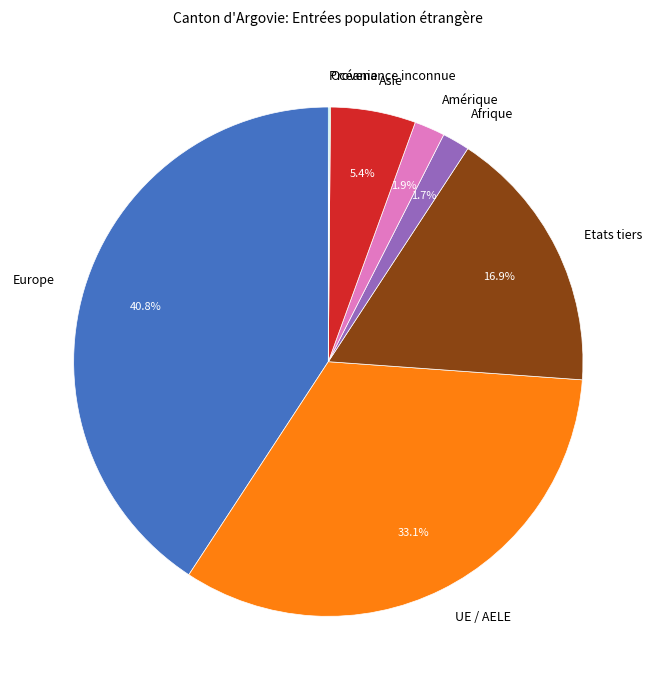

To the nearest percent, what portion does Afrique represent?

2%